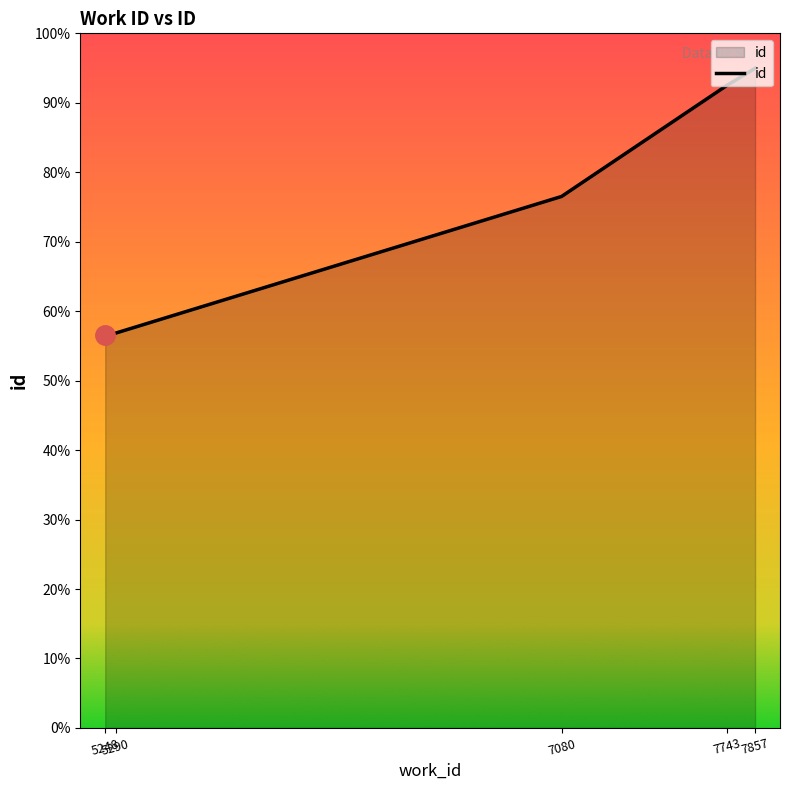

Does the chart display data point markers on the line(s)?

No